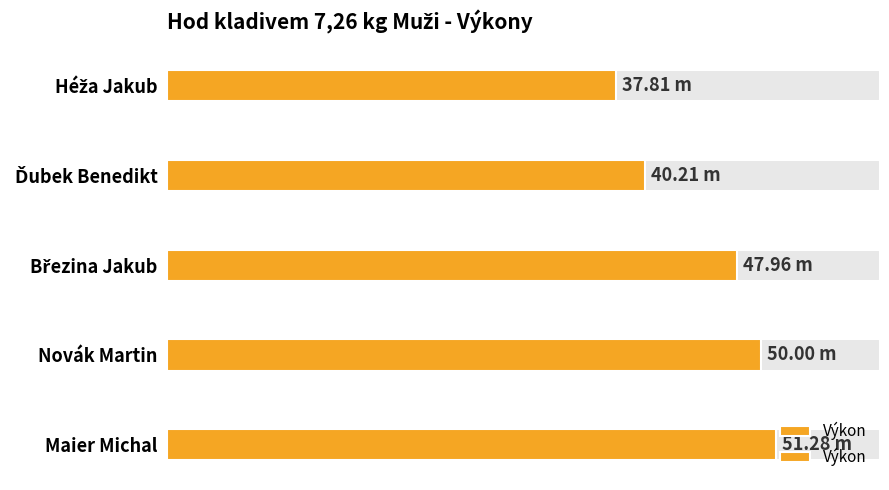

Are the bars grouped side by side (vs. stacked)?

No